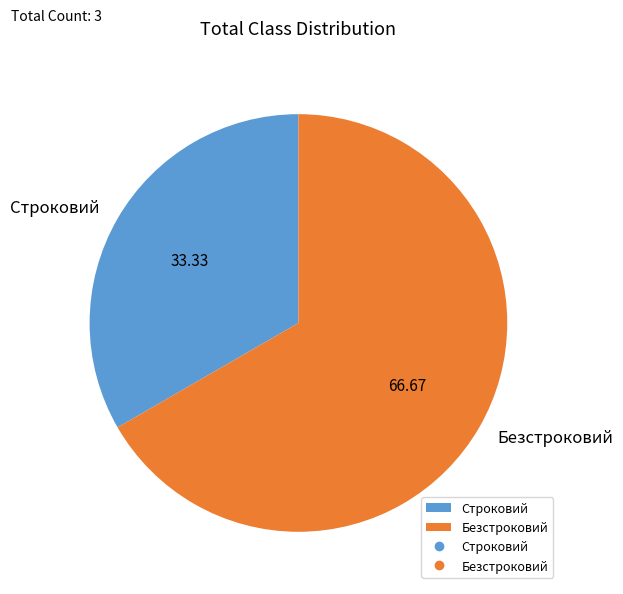

Approximately how many times larger is the value at Безстроковий compared to Строковий?

2.0